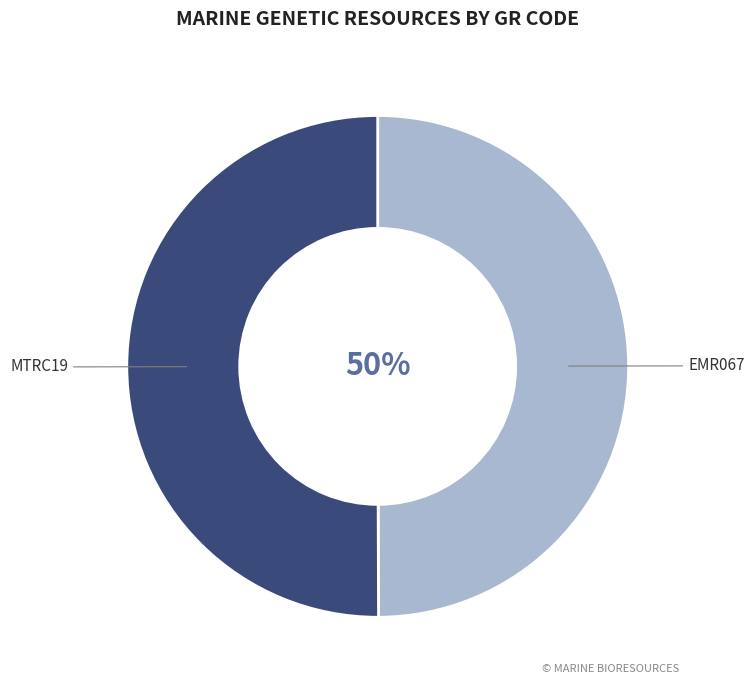

To the nearest percent, what is the average slice percentage?

50%